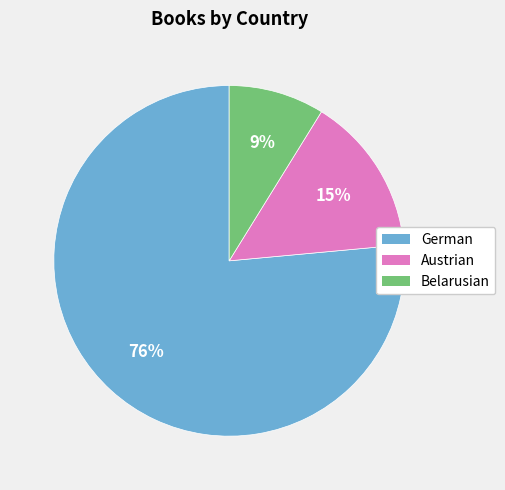

To the nearest percent, what portion does Austrian represent?

15%